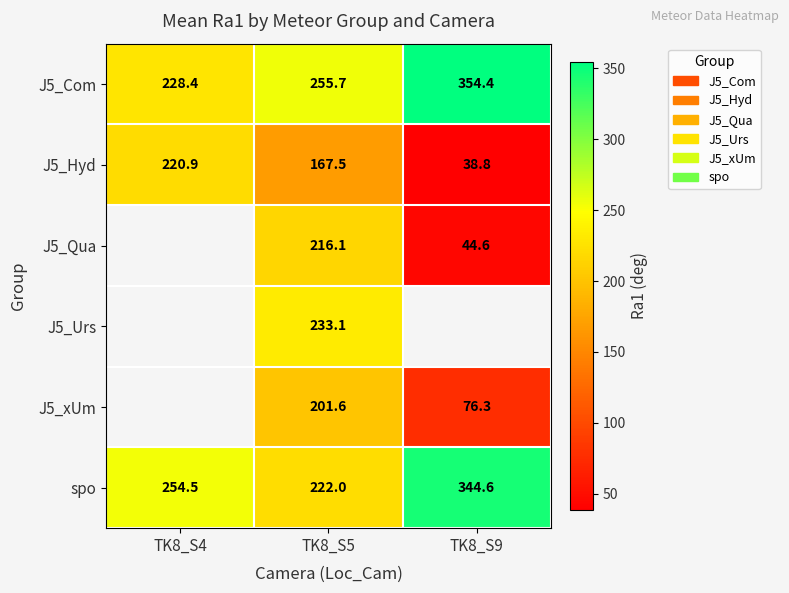

What is the minimum value shown in the chart?

38.8